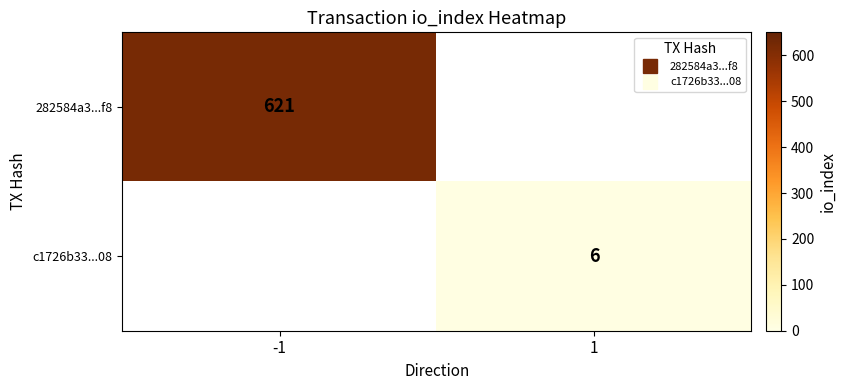

Which series has the largest range (max minus min)?

282584a3...f8